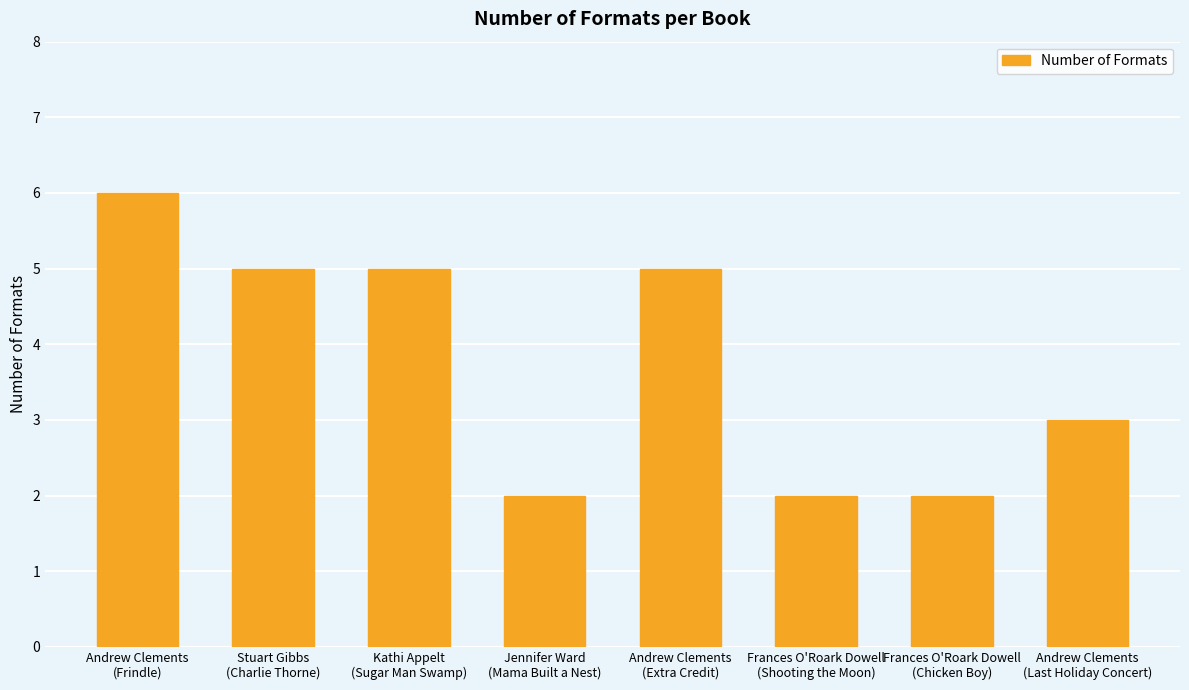

Reading left to right, list all the values displayed in this chart.

Andrew Clements
(Frindle)=6	Stuart Gibbs
(Charlie Thorne)=5	Kathi Appelt
(Sugar Man Swamp)=5	Jennifer Ward
(Mama Built a Nest)=2	Andrew Clements
(Extra Credit)=5	Frances O'Roark Dowell
(Shooting the Moon)=2	Frances O'Roark Dowell
(Chicken Boy)=2	Andrew Clements
(Last Holiday Concert)=3